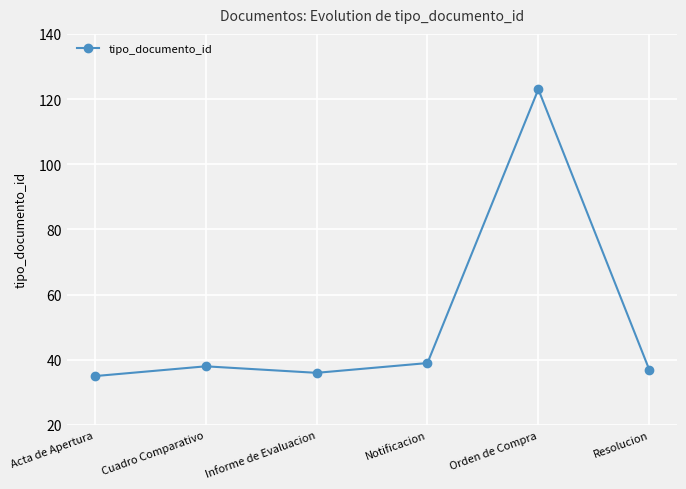

Reading left to right, extract all data points from this chart.

Acta de Apertura=35	Cuadro Comparativo=38	Informe de Evaluacion=36	Notificacion=39	Orden de Compra=123	Resolucion=37